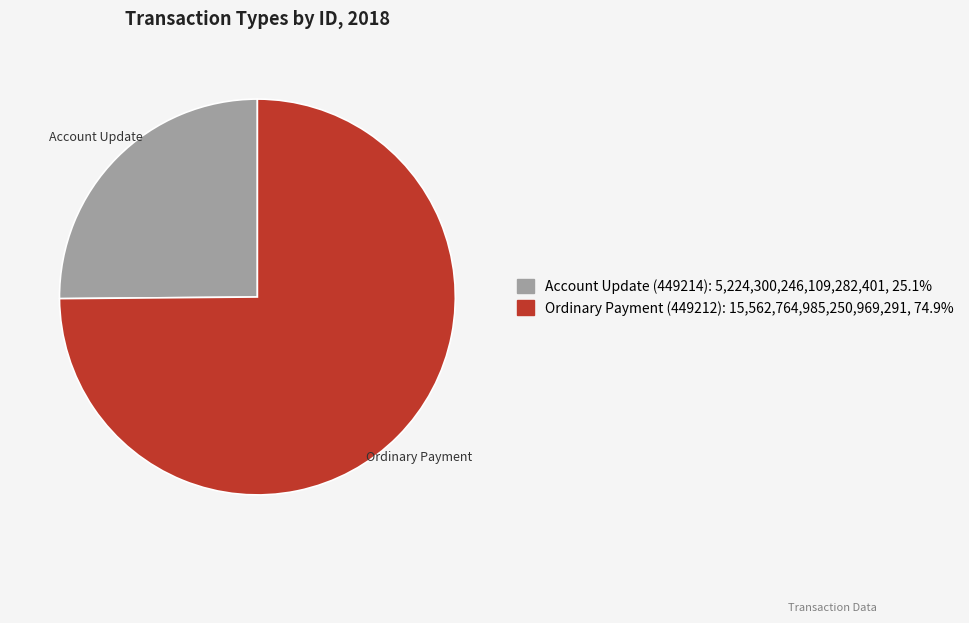

Which has a higher value, Account Update (449214) or Ordinary Payment (449212)?

Ordinary Payment (449212)